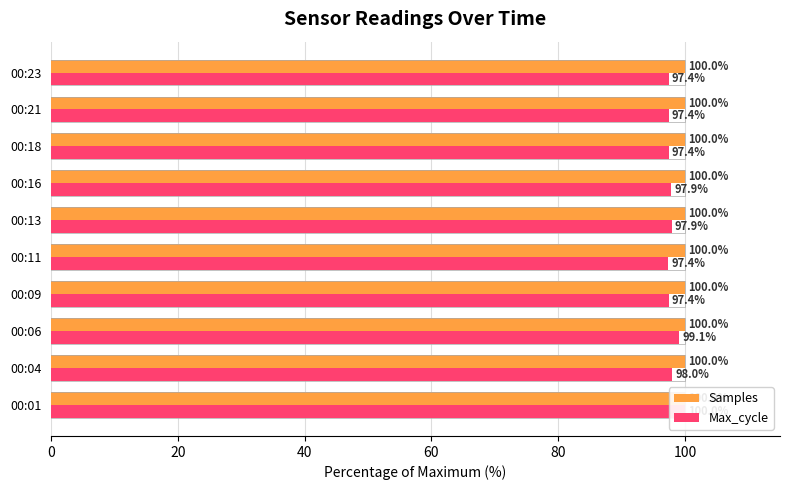

Count the number of categories in the chart.

10